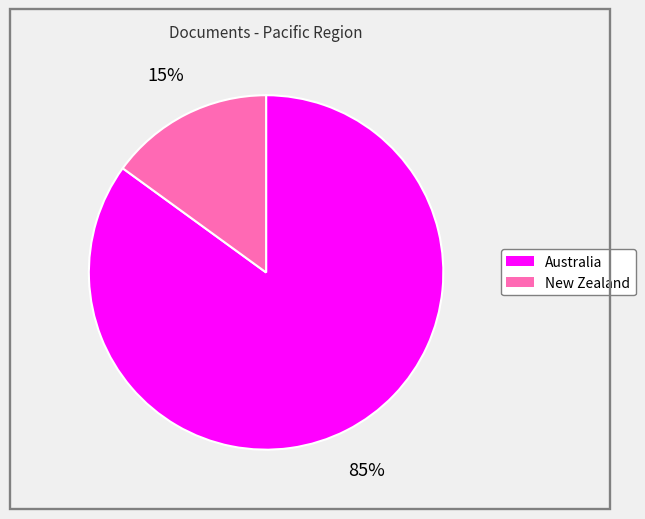

What percentage is the Australia slice, to the nearest percent?

85%